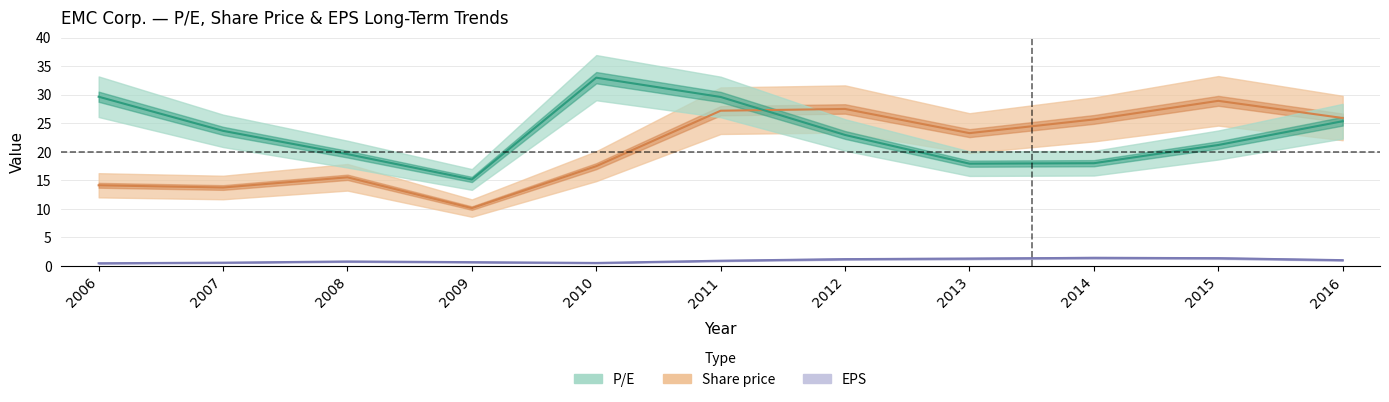

What is the smallest value displayed?

0.5